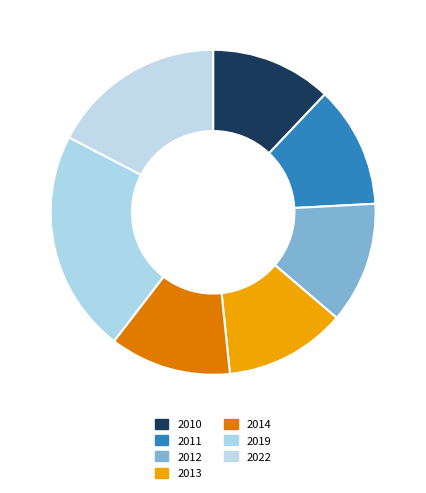

What is the change in value from 2010 to 2022?

+0.2